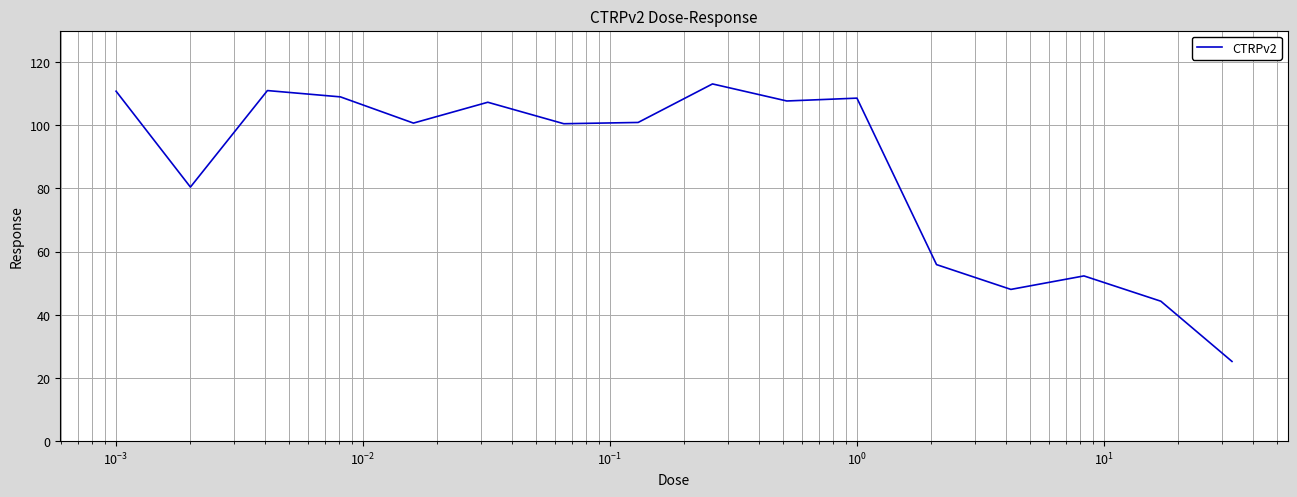

What is the minimum value shown in the chart?

25.2